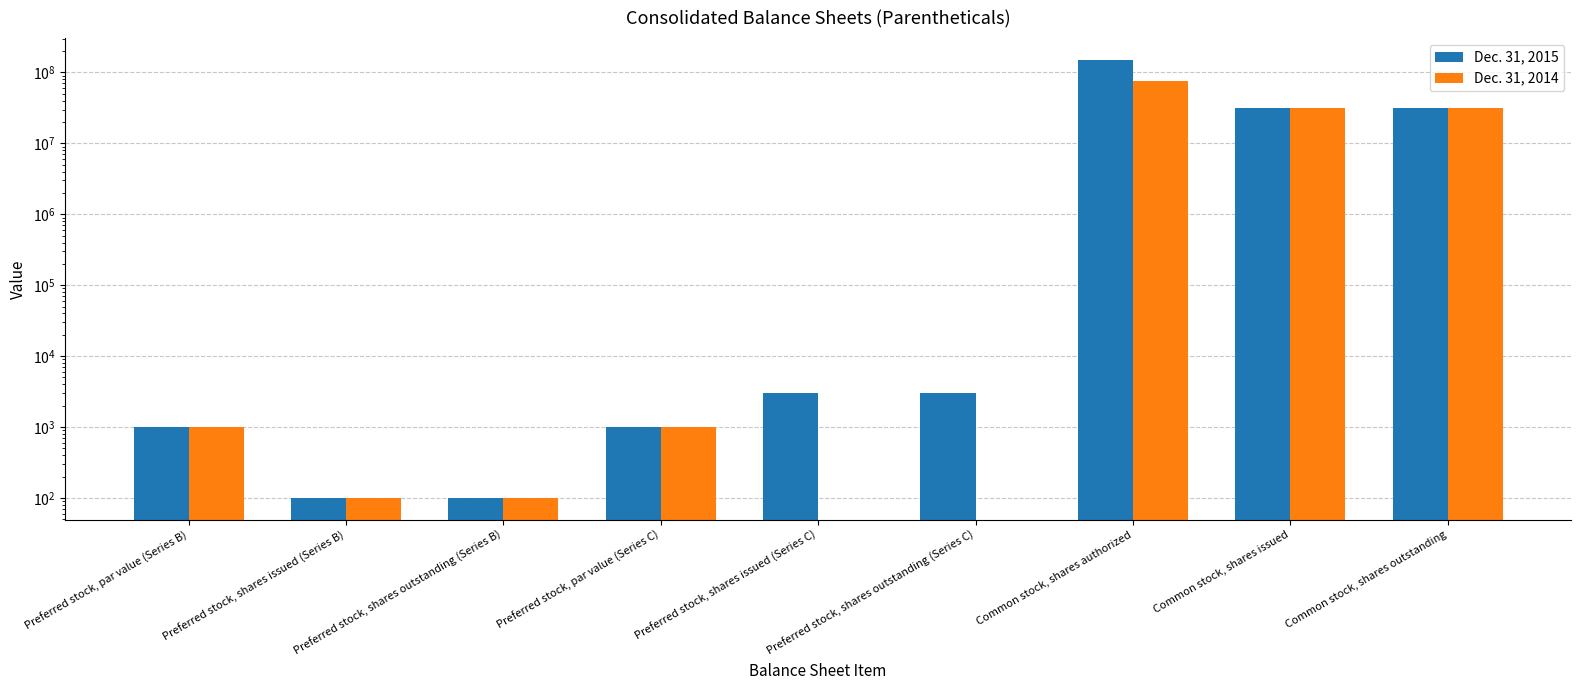

Rank the series at Preferred stock, par value (Series C) from lowest to highest value.

Dec. 31, 2015, Dec. 31, 2014